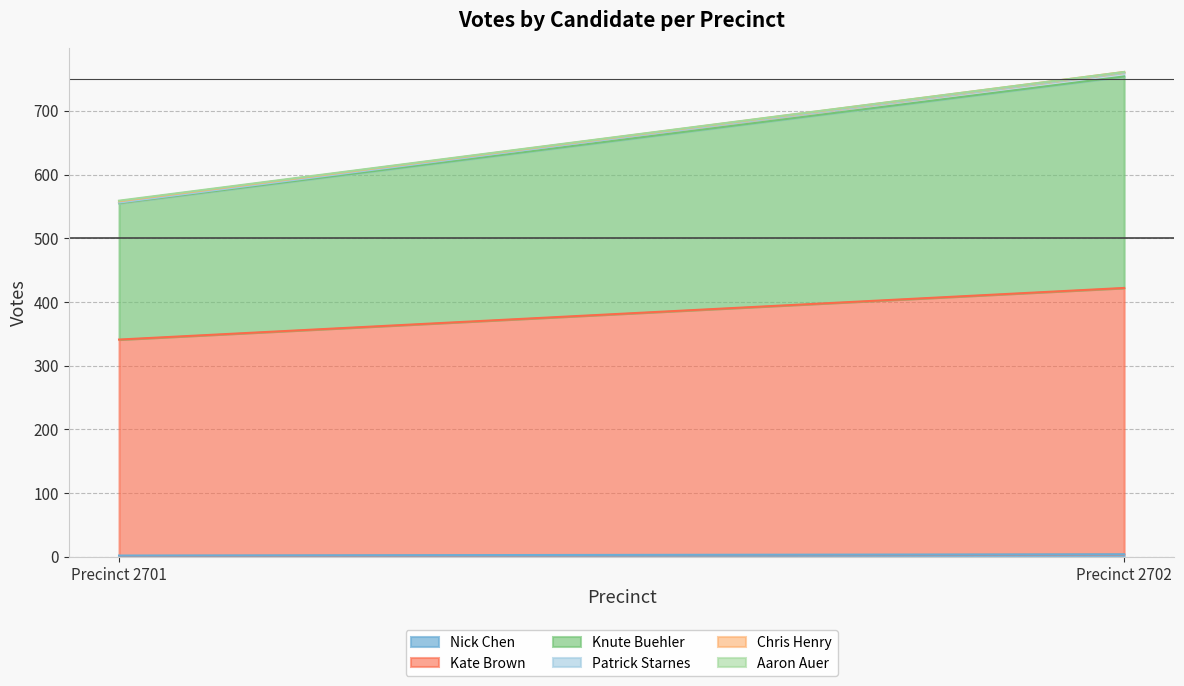

At which category is the sum across all series the highest?

Precinct 2702